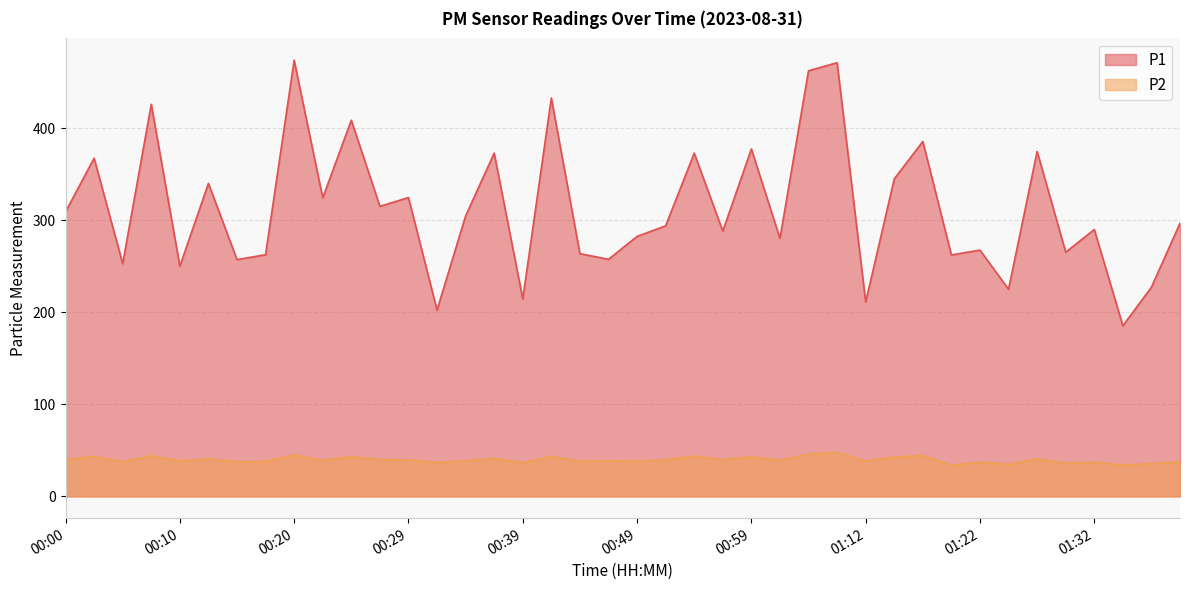

Count the number of data series in this chart.

2